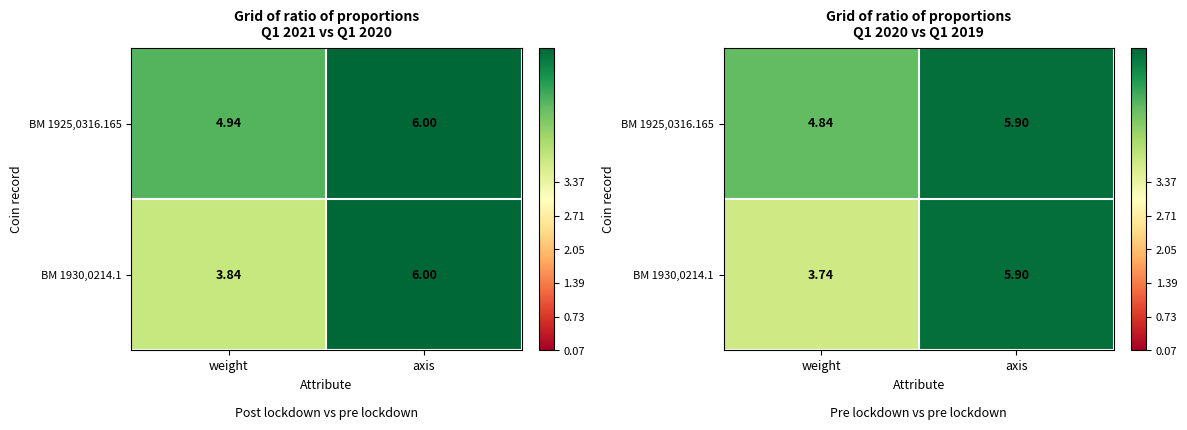

Rank the series at weight from highest to lowest value.

BM 1925,0316.165, BM 1930,0214.1